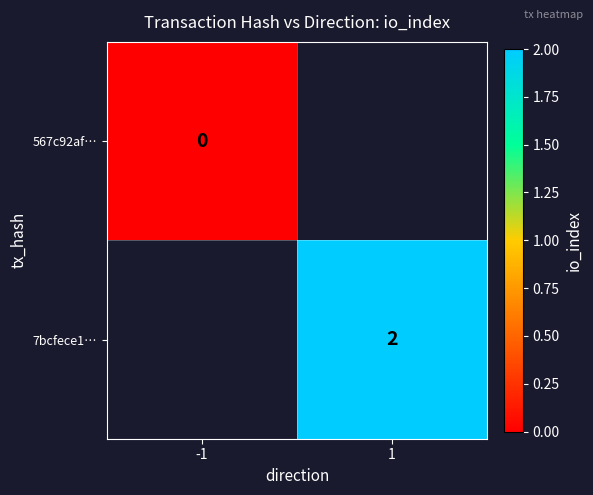

Is it true that 567c92af… equals 0.0 at -1?

True